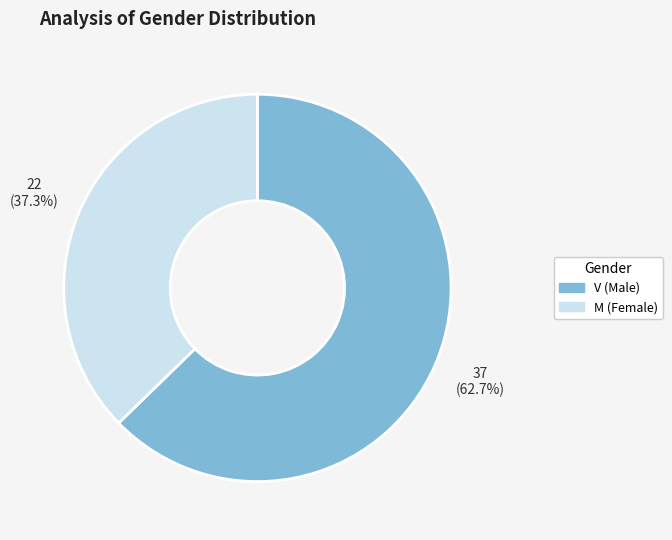

Which category has the smallest portion of the pie?

M